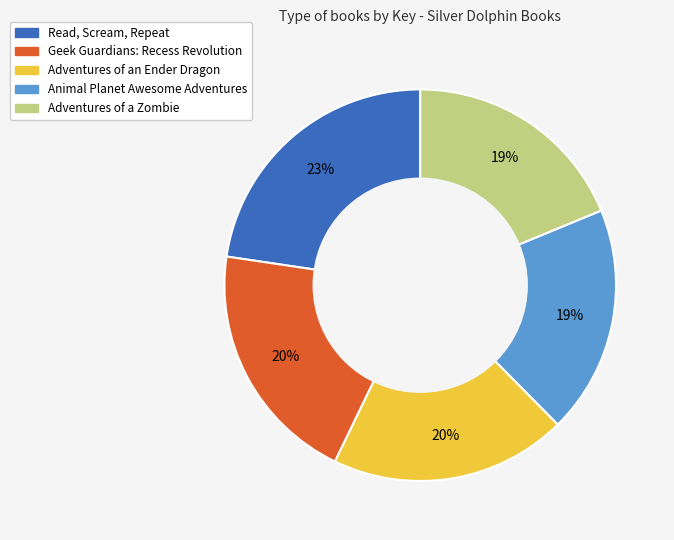

Which has a higher value, Adventures of a Zombie or Geek Guardians: Recess Revolution?

Geek Guardians: Recess Revolution